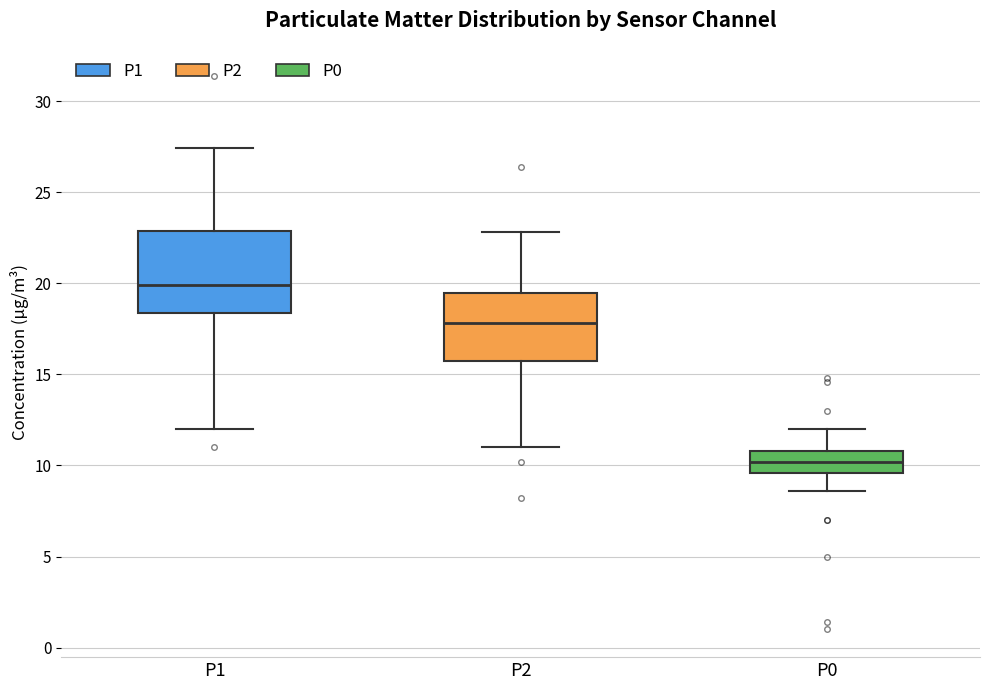

Reading left to right, transcribe this box plot: for each box, give where its median line is, the range the box spans, and where its two whiskers end, as read against the y-axis. The values are not printed on the chart, so give them approximately, as read against the axis.

P1: median 20.0, box 18.5 to 23.0, whiskers 12.0 to 27.5
P2: median 18.0, box 16.0 to 19.5, whiskers 11.0 to 23.0
P0: median 10.0, box 9.5 to 11.0, whiskers 8.5 to 12.0